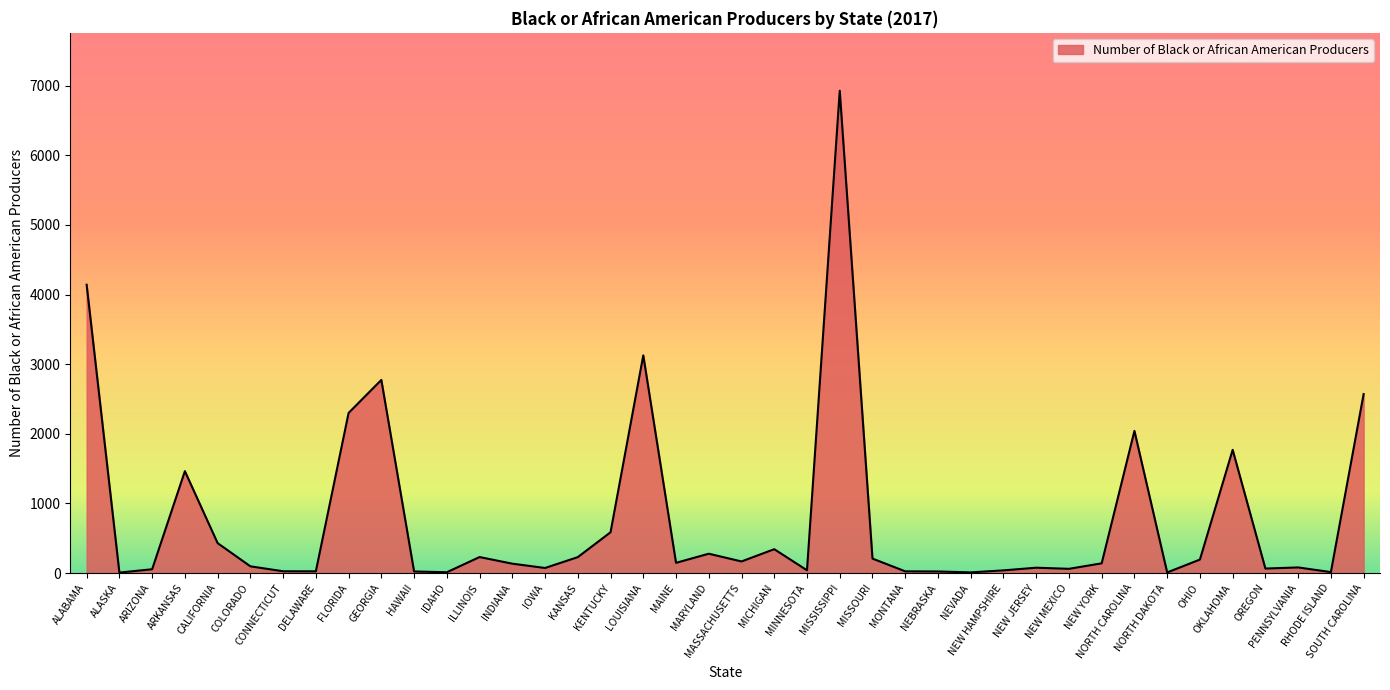

What is the difference between the maximum and minimum values?

6921